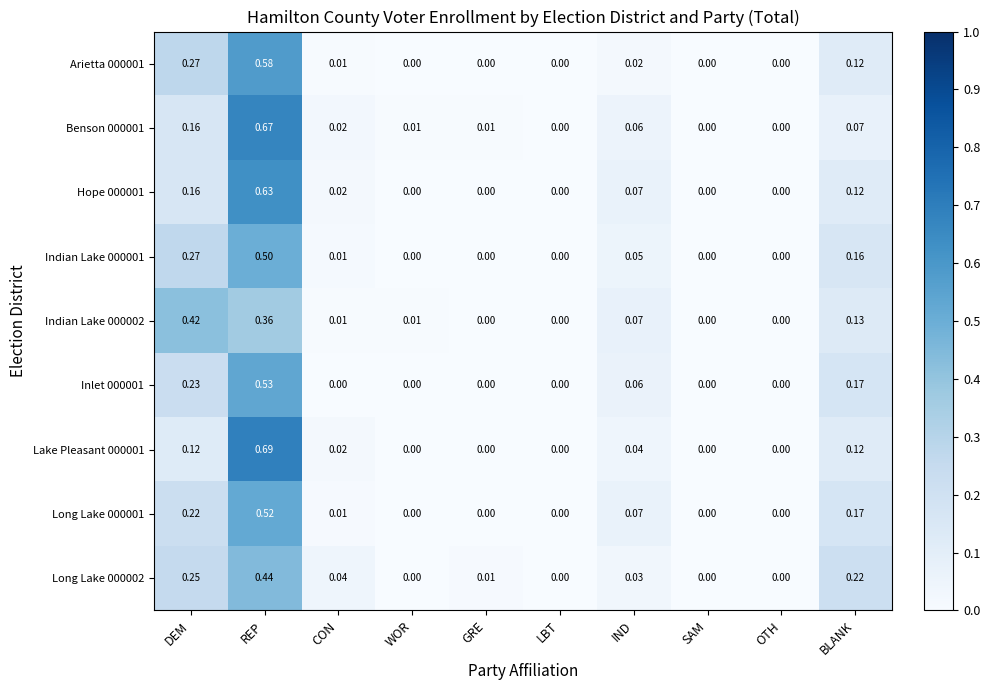

At which category does the chart reach its peak across all series?

REP